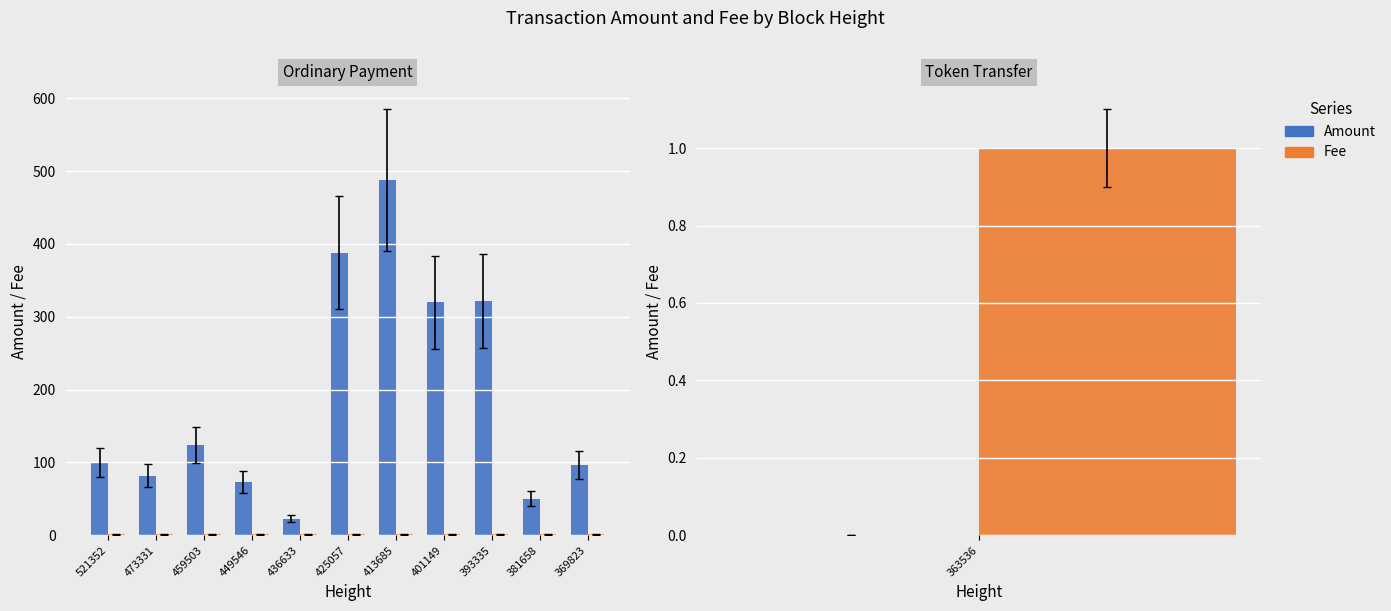

Which series has the largest total across all categories?

Amount